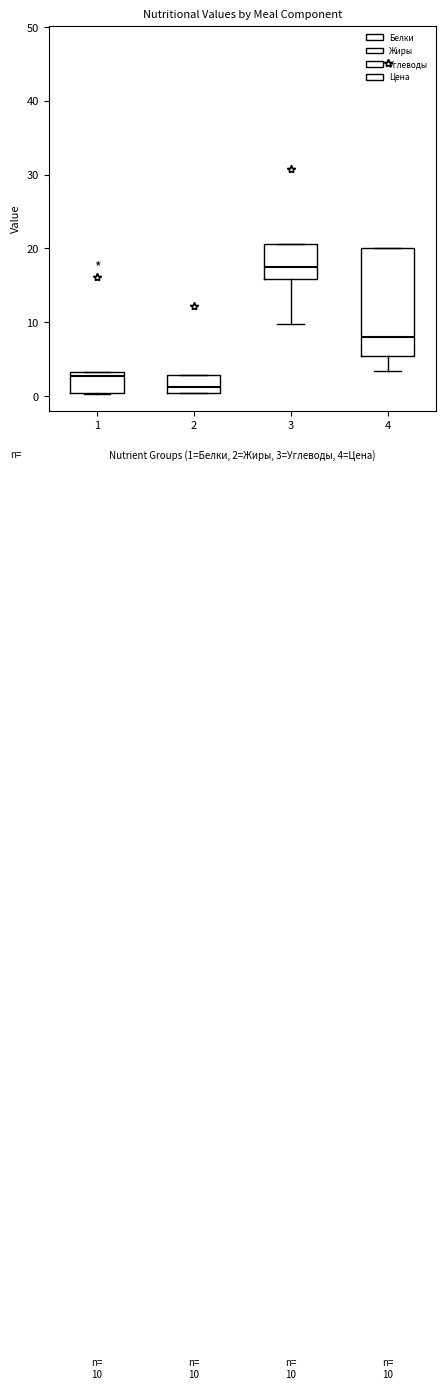

Comparing the boxes themselves (not the whiskers), which one is the tallest?

4